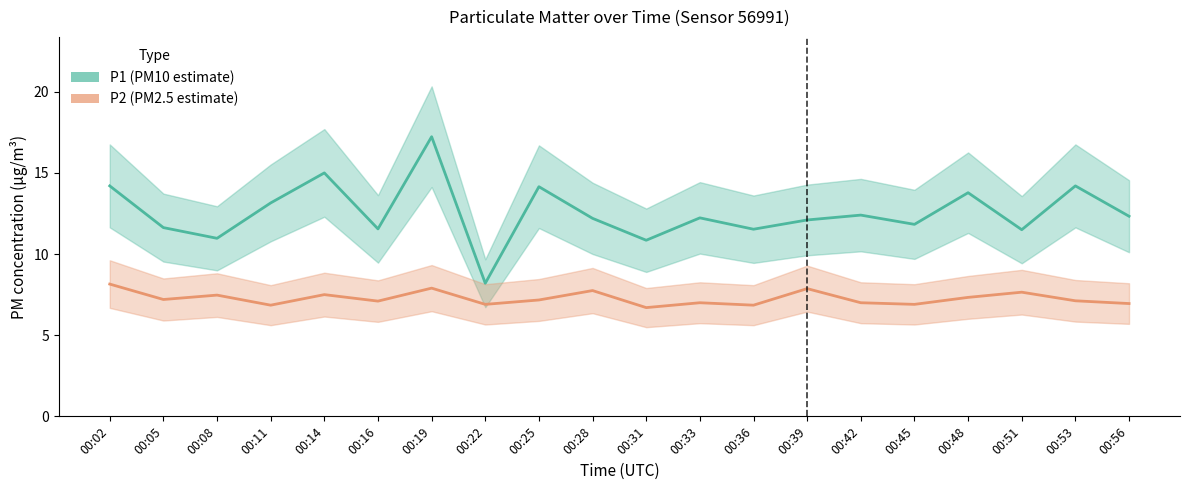

How many data points in P1 (center) are above 12?

12